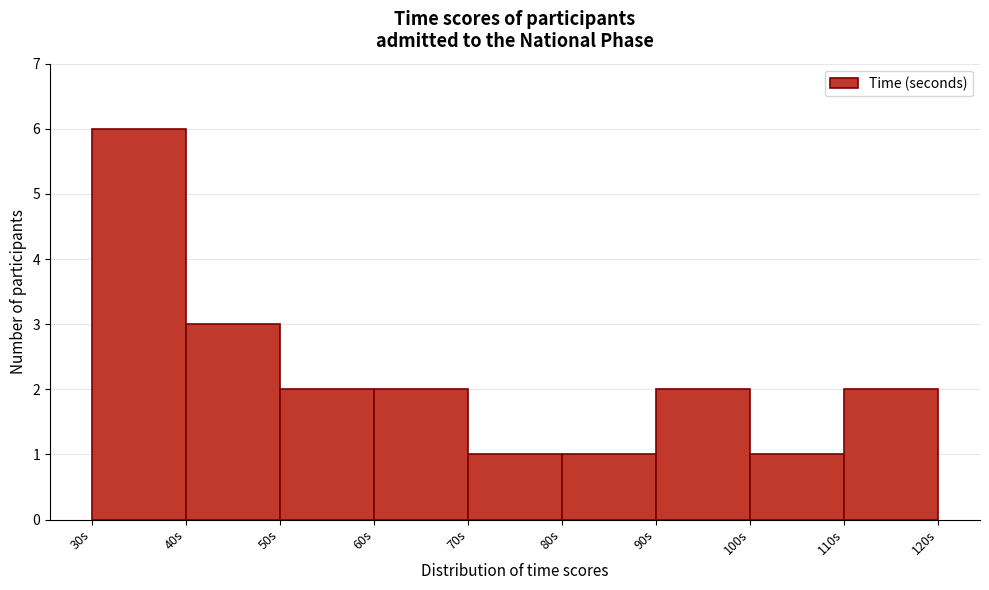

Reading left to right, transcribe this chart: for each bar, give the range it covers on the x-axis and its height. The values are not printed on the chart, so give them approximately, as read against the axis.

30 to 40: 6
40 to 50: 3
50 to 60: 2
60 to 70: 2
70 to 80: 1
80 to 90: 1
90 to 100: 2
100 to 110: 1
110 to 120: 2